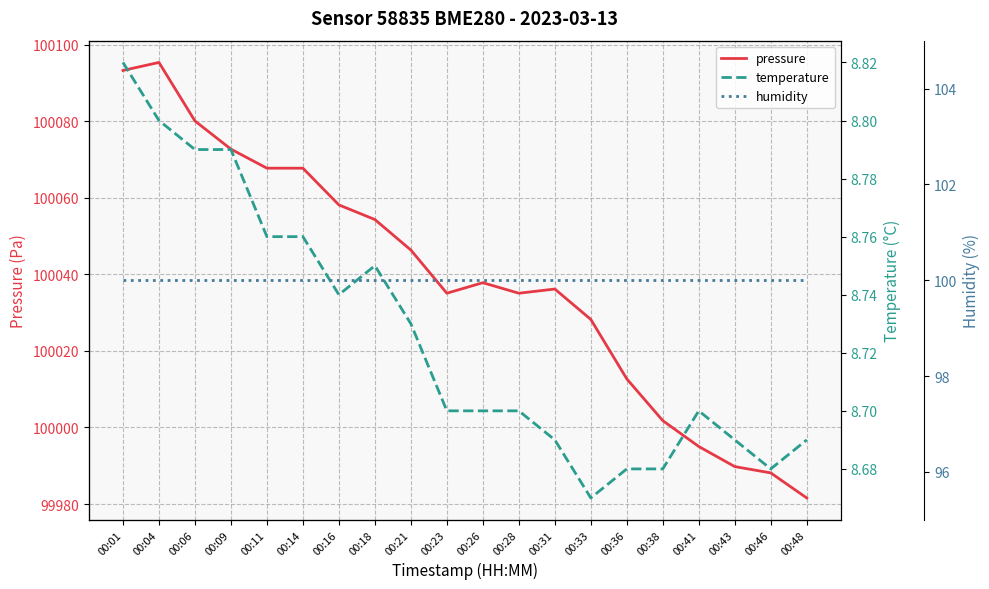

Is this an area chart (filled region under the line)?

No